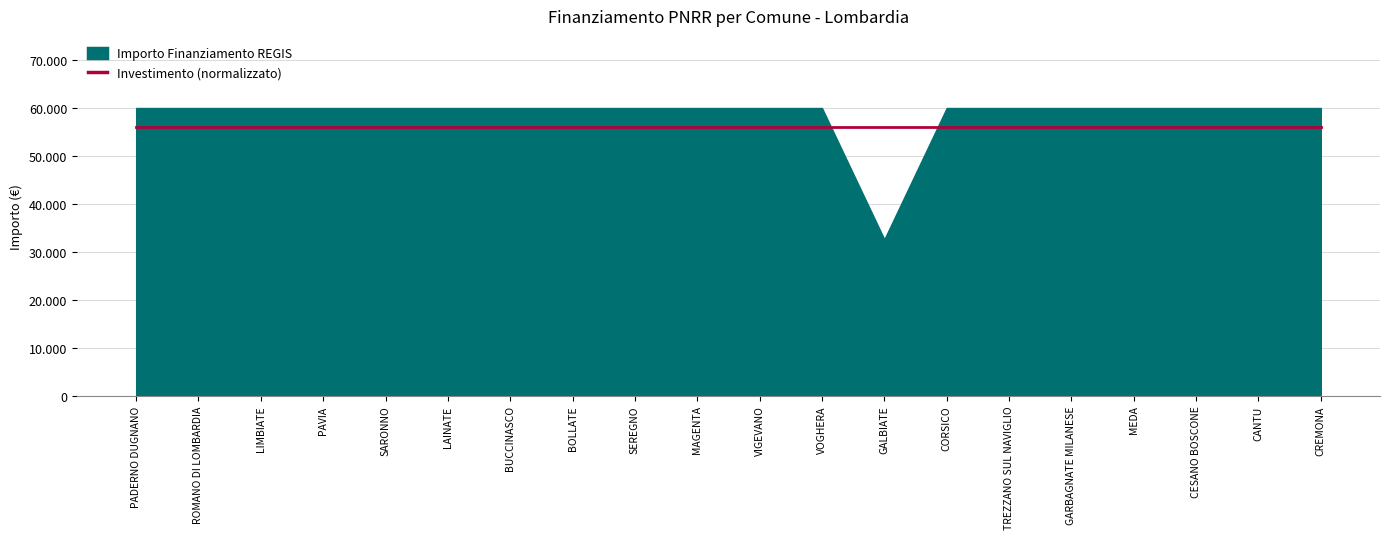

Does the chart display data point markers on the line(s)?

No